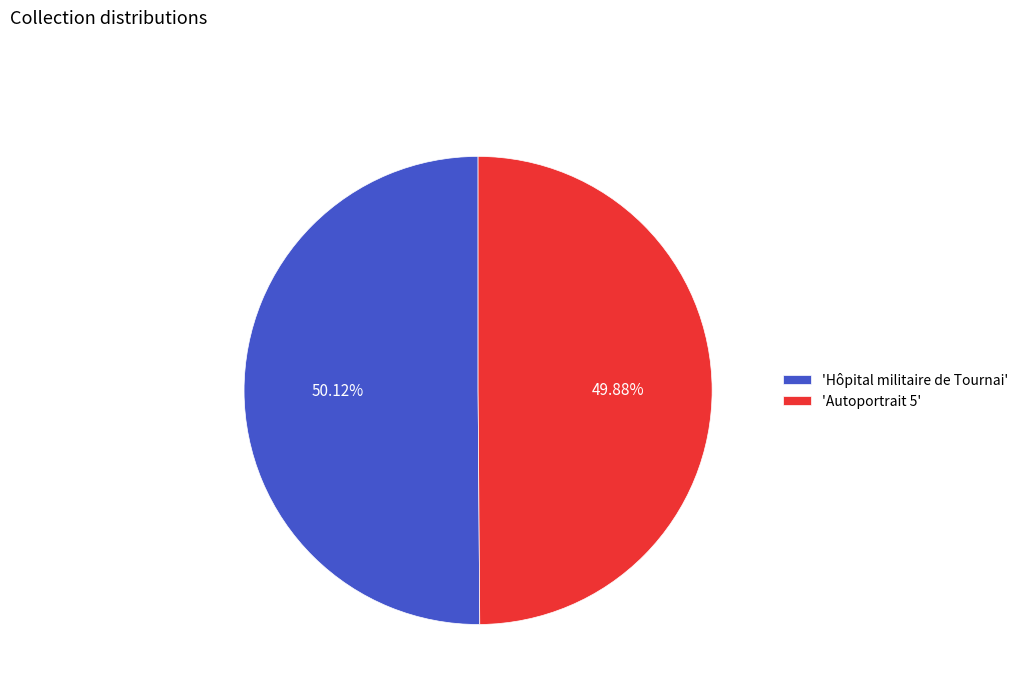

Do 'Hôpital militaire de Tournai' and 'Autoportrait 5' together represent more than half of the pie?

Yes